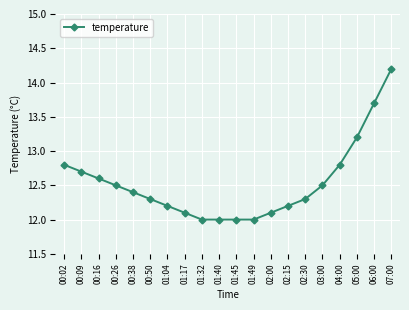

What is the difference between the maximum and minimum values?

2.2